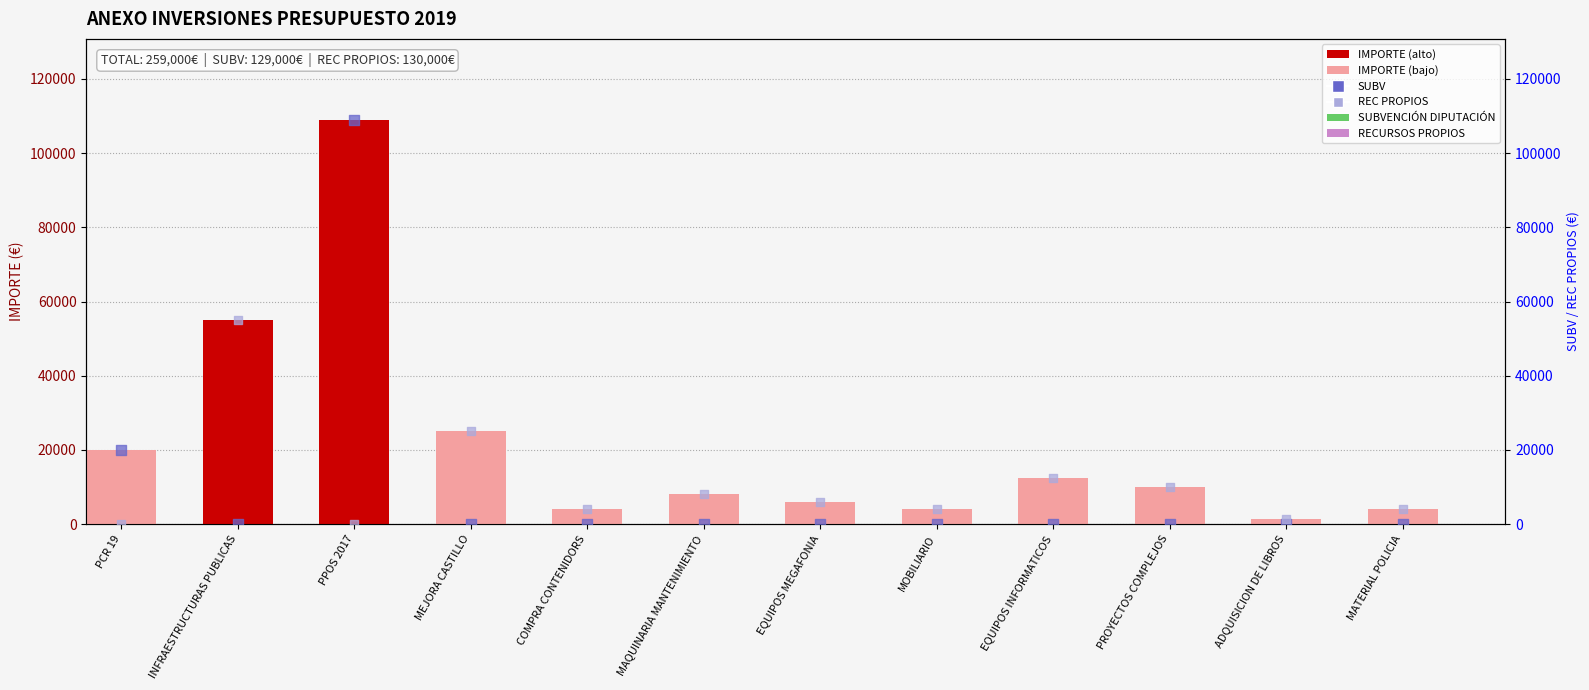

Which series contains the highest Y value?

IMPORTE